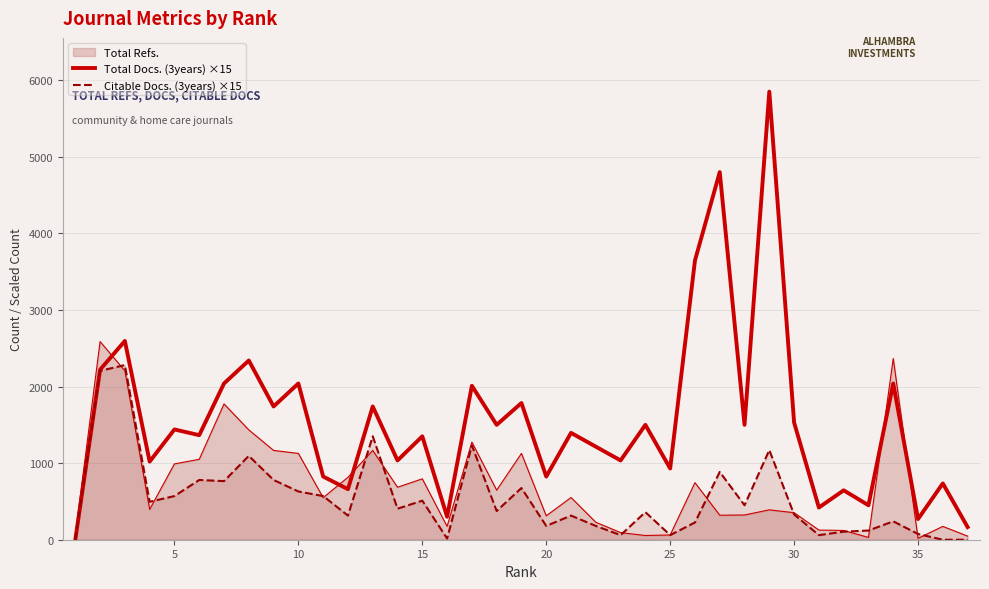

How many lines are shown in the chart?

3